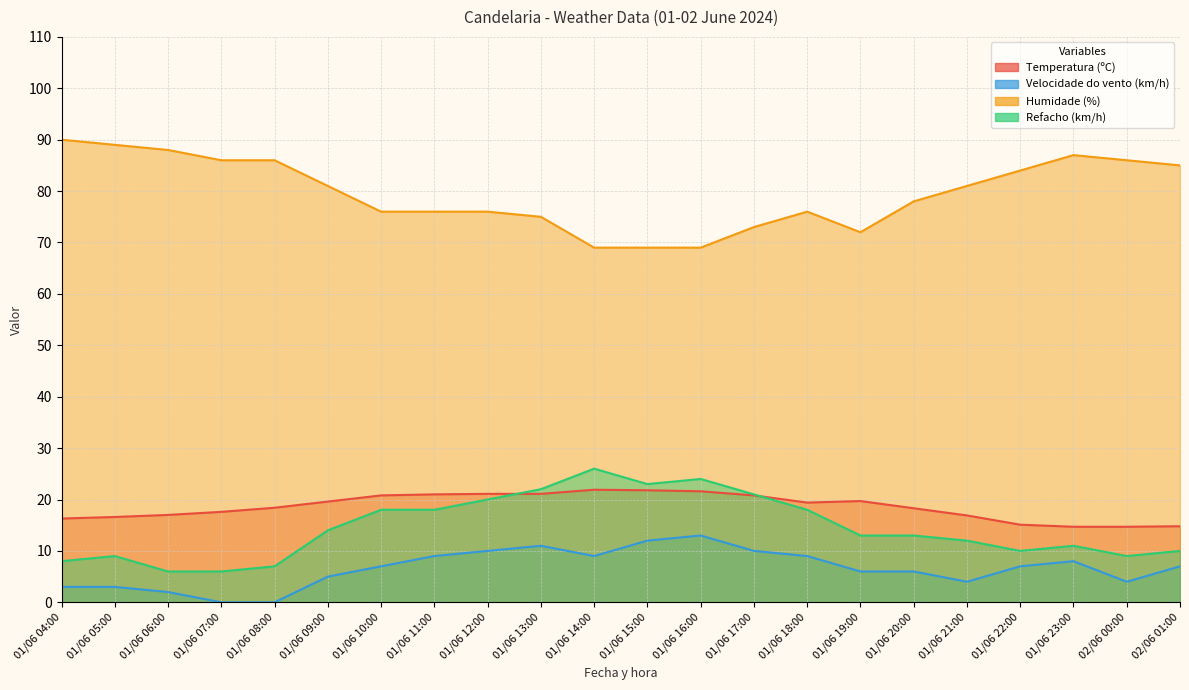

What is the maximum value shown in the chart?

90.0